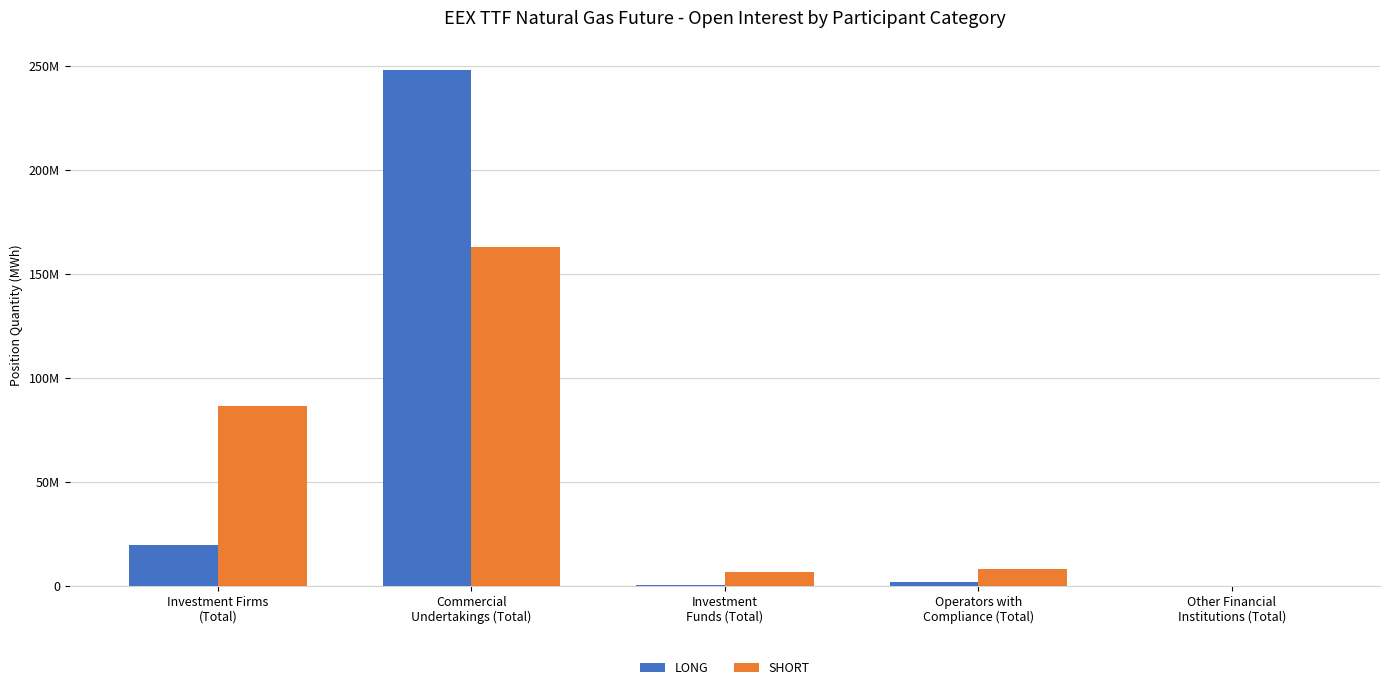

Does the chart contain stacked bars?

No